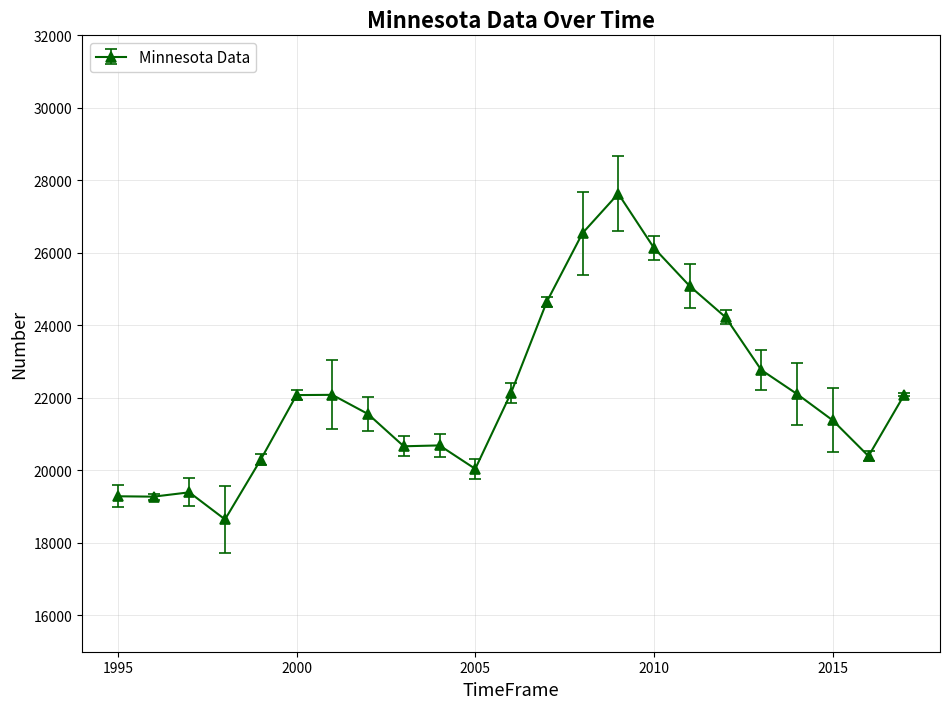

What is the sum of all values?

509177